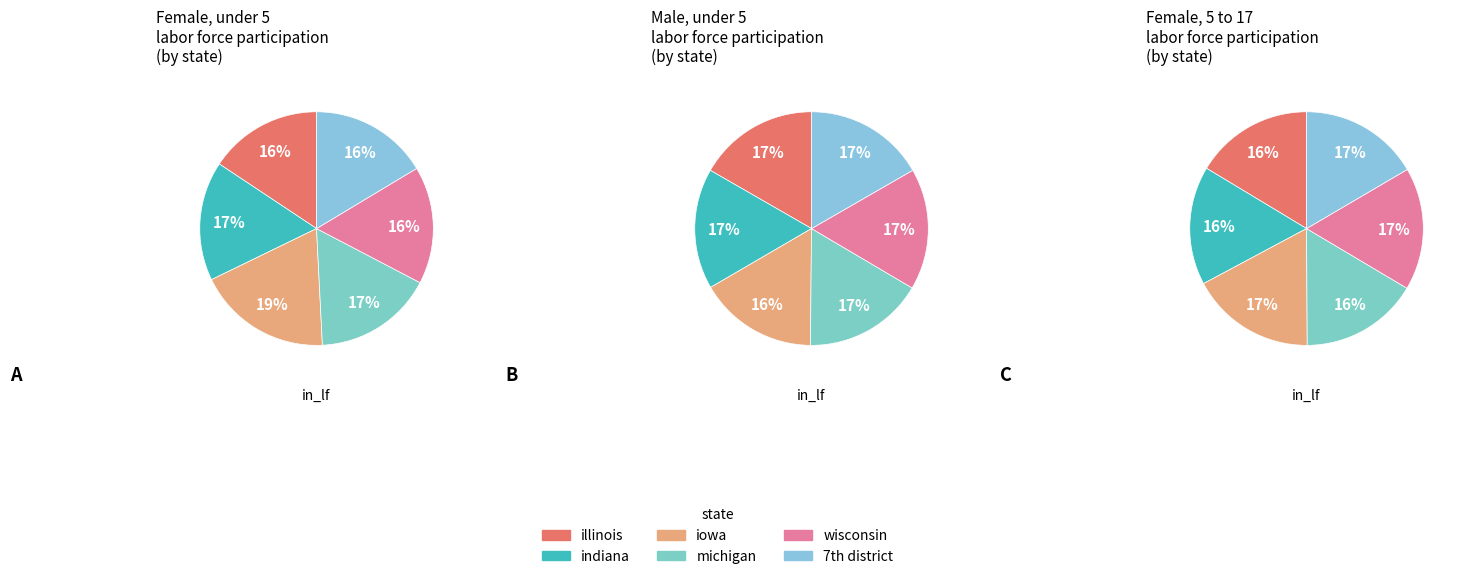

Is indiana the majority of the pie?

No